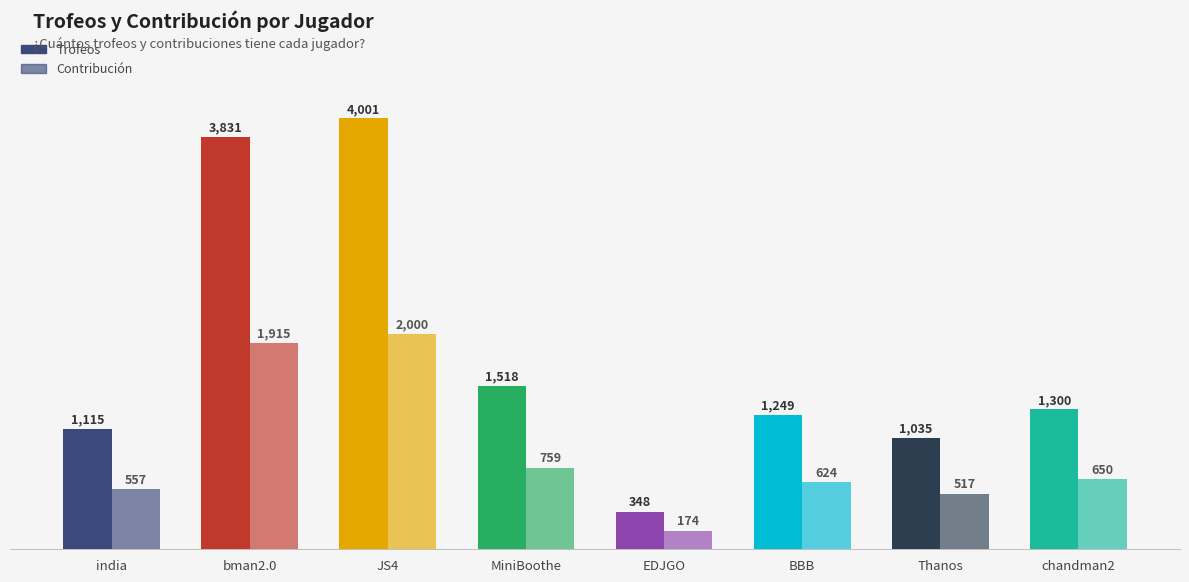

True or false: Trofeos has a value of 503 at chandman2.

False